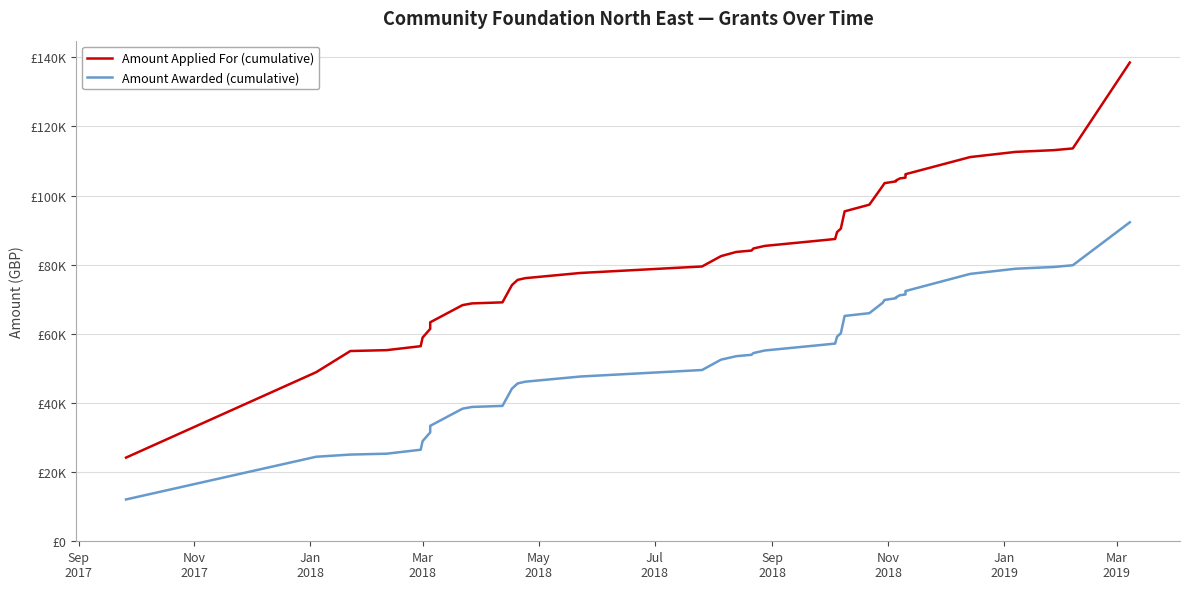

Reading left to right, extract all data points from this chart.

Amount Applied For (cumulative): 24200	48900	55030	55280	56426	58926	61426	63336	68306	68806	69106	74106	75606	76106	77606	79486	82486	83686	84086	84686	85436	86936	87436	89429	90429	95429	97359	102769	103594	104094	104344	104944	105178	105743	106168	111127	112627	113127	113627	138477
Amount Awarded (cumulative): 12100	24450	25080	25330	26476	28976	31476	33386	38356	38856	39156	44156	45656	46156	47656	49536	52536	53536	53936	54436	55186	56686	57186	59179	60179	65179	65979	68979	69804	70304	70554	71154	71388	71953	72378	77337	78837	79337	79837	92262